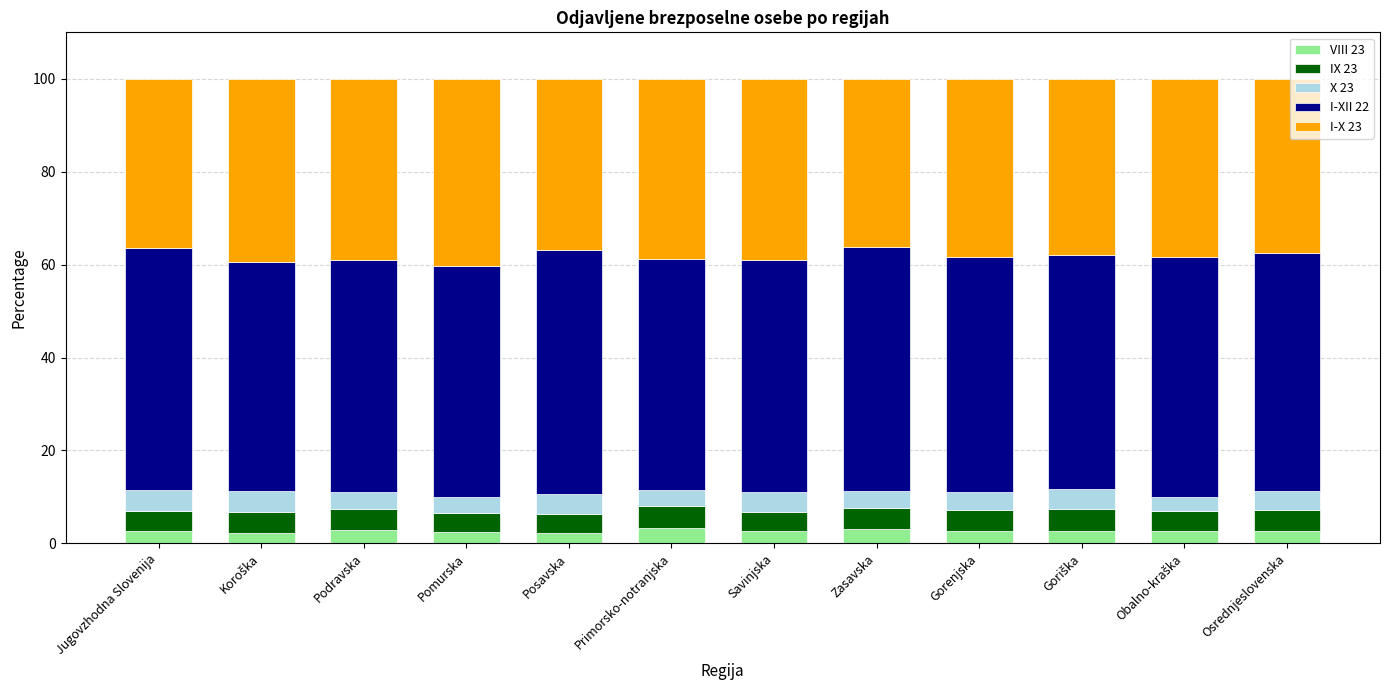

What is the sum of all VIII 23 values?

32.2